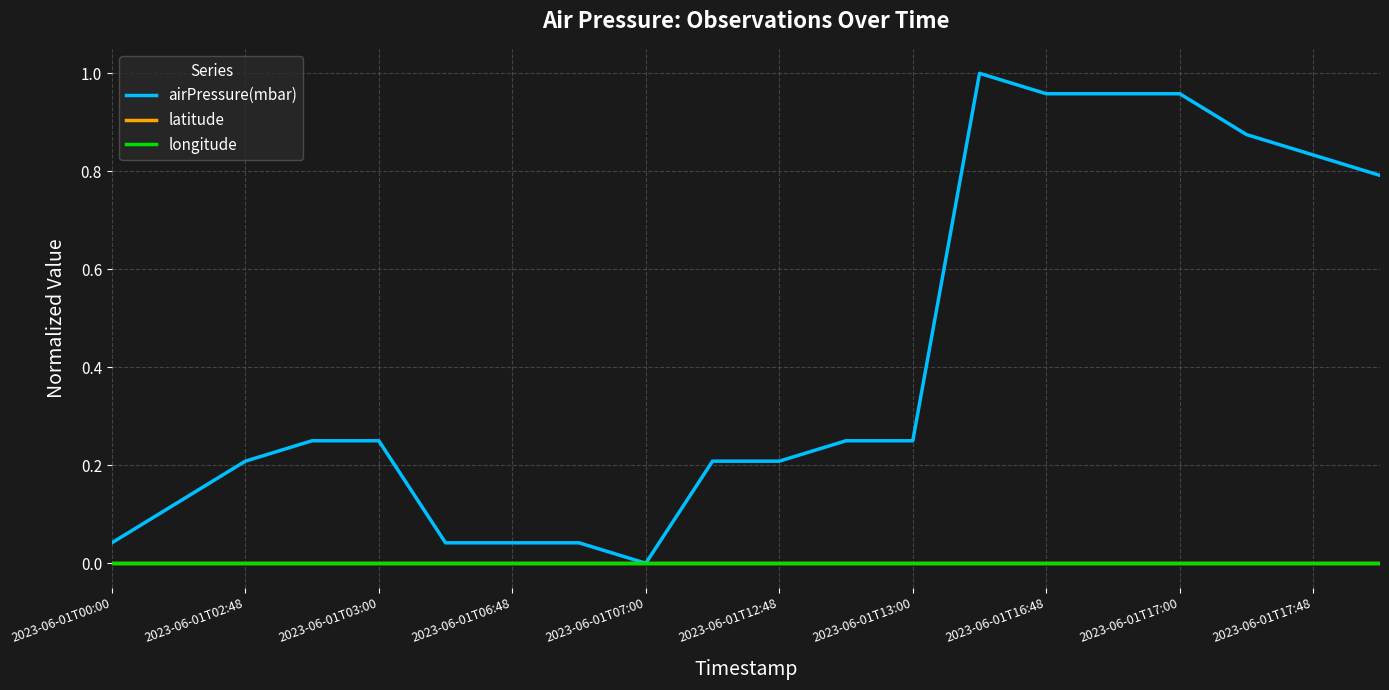

Is this an area chart (filled region under the line)?

No